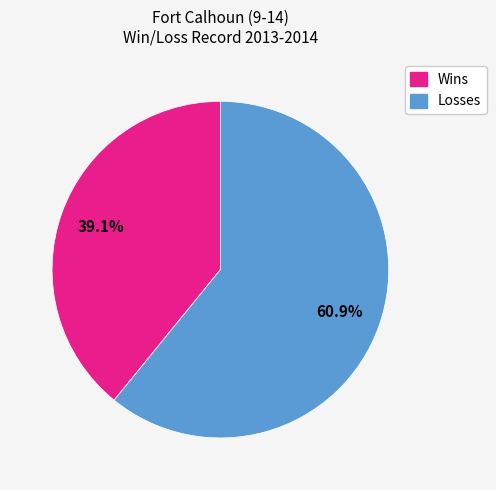

Does any single category account for the majority?

Yes